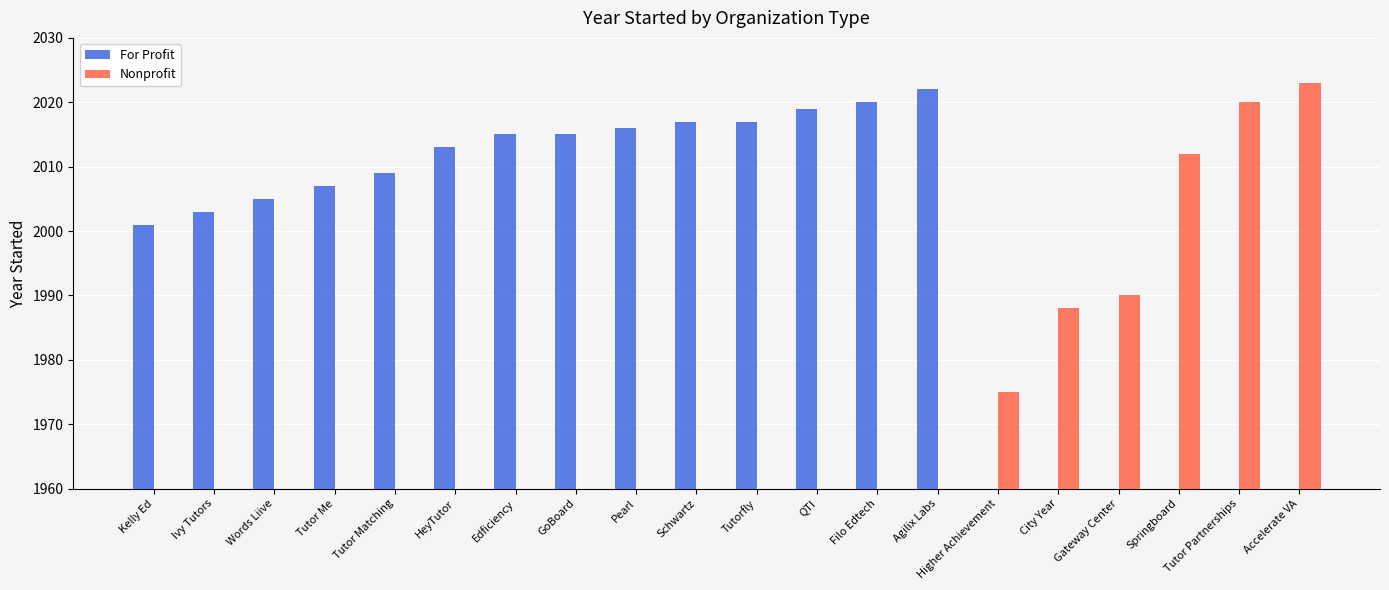

List the series in order of their peak value, highest first.

Nonprofit, For Profit